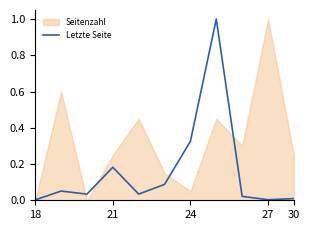

What is the maximum value for Letzte Seite?

1.0